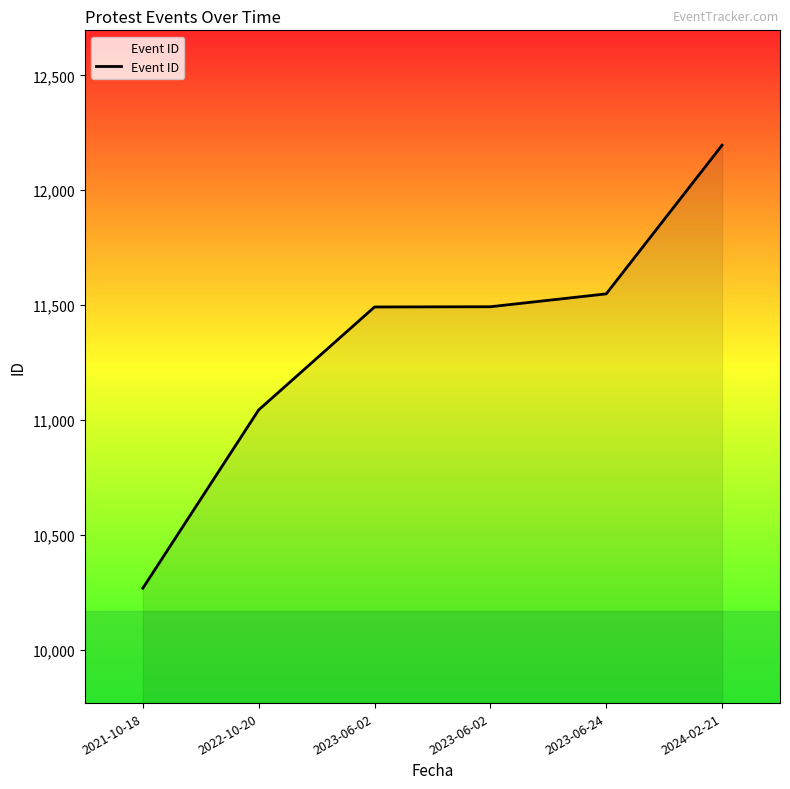

Reading left to right, extract all data points from this chart.

2021-10-18=10268	2022-10-20=11044	2023-06-02=11492	2023-06-02=11493	2023-06-24=11549	2024-02-21=12196